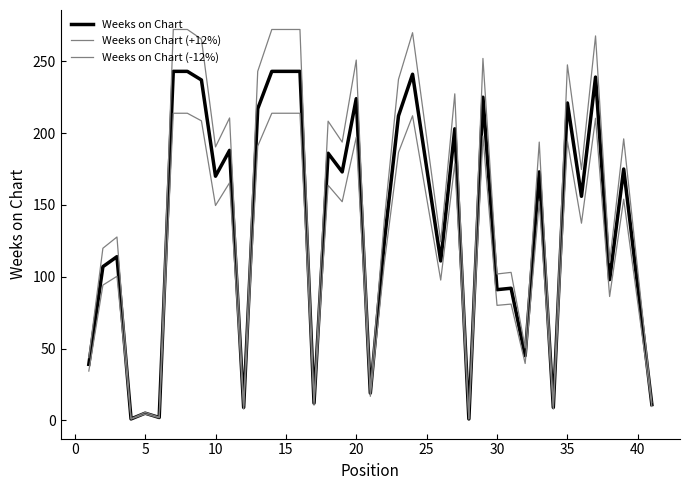

True or false: Weeks on Chart (-12%) and Weeks on Chart (+12%) cross at least once.

False